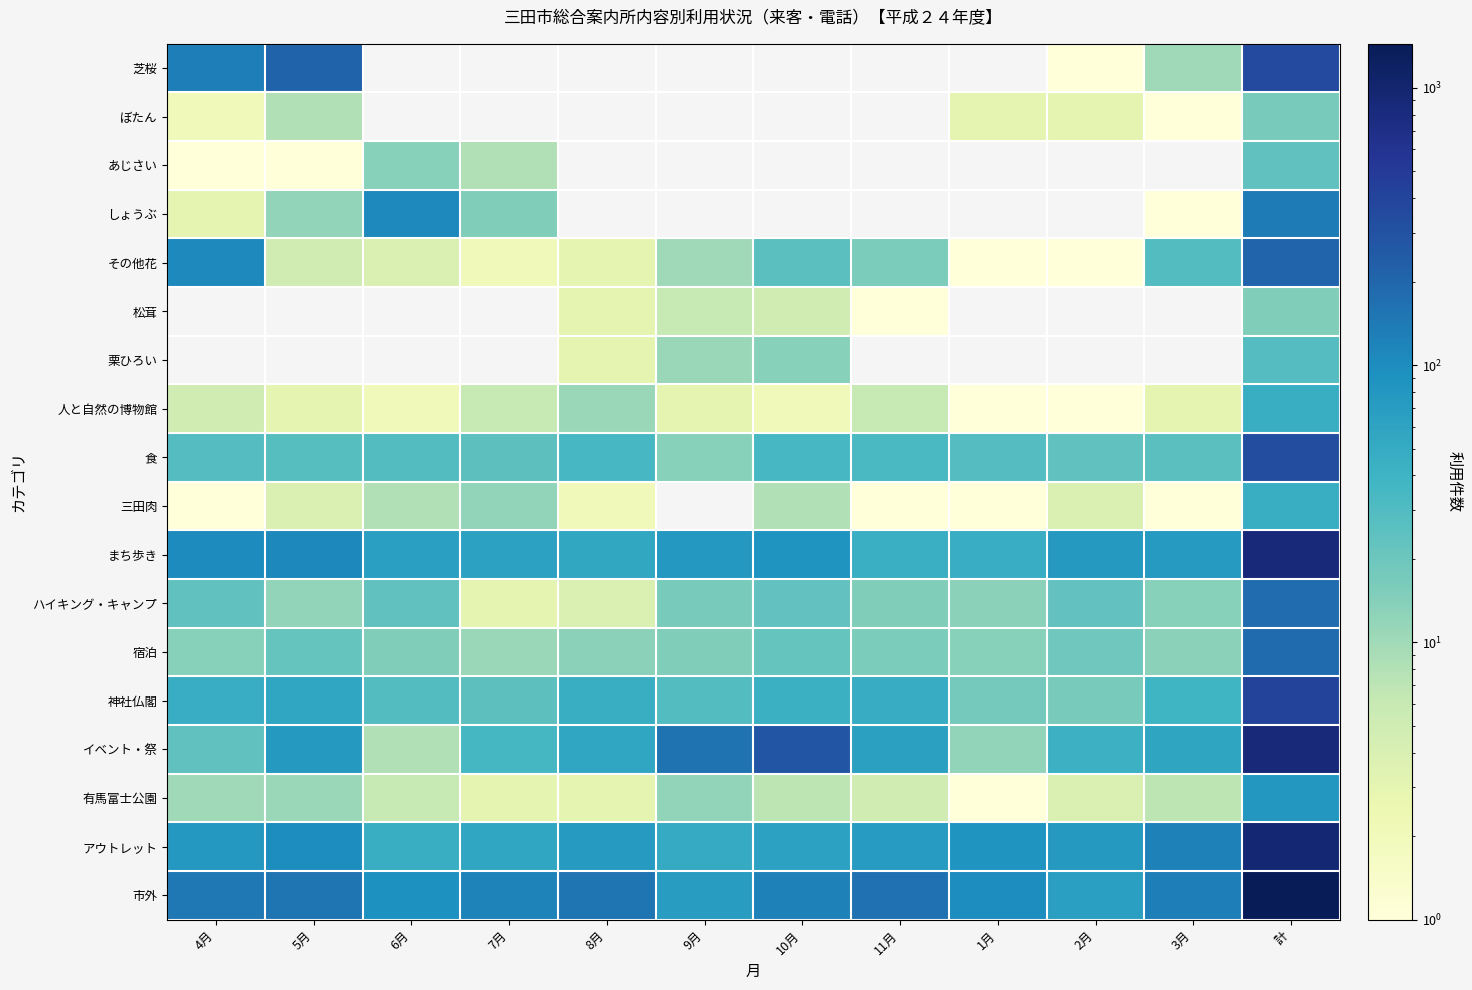

Between 8月 and 1月, which series saw the biggest shift?

市外